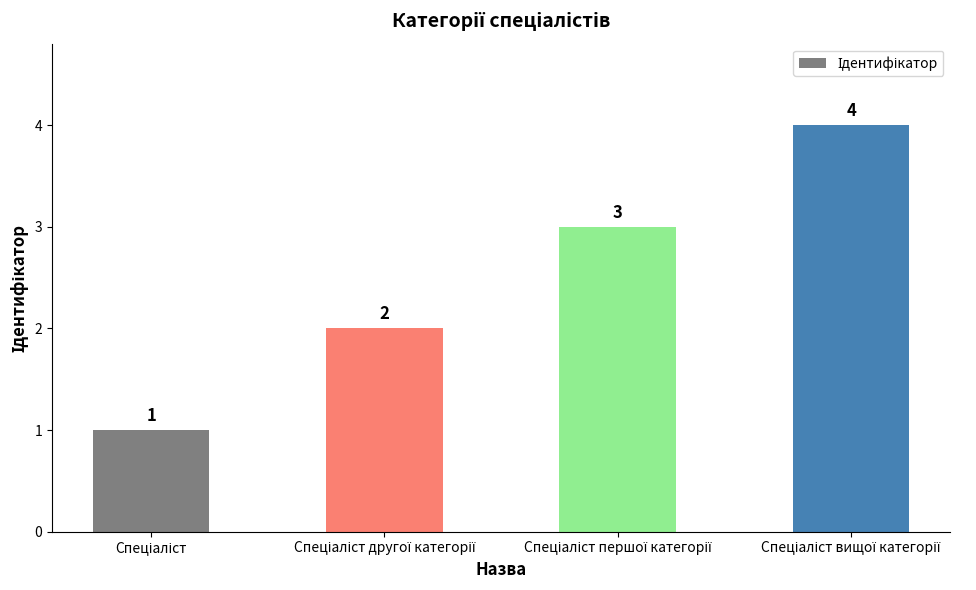

What is the maximum value shown in the chart?

4